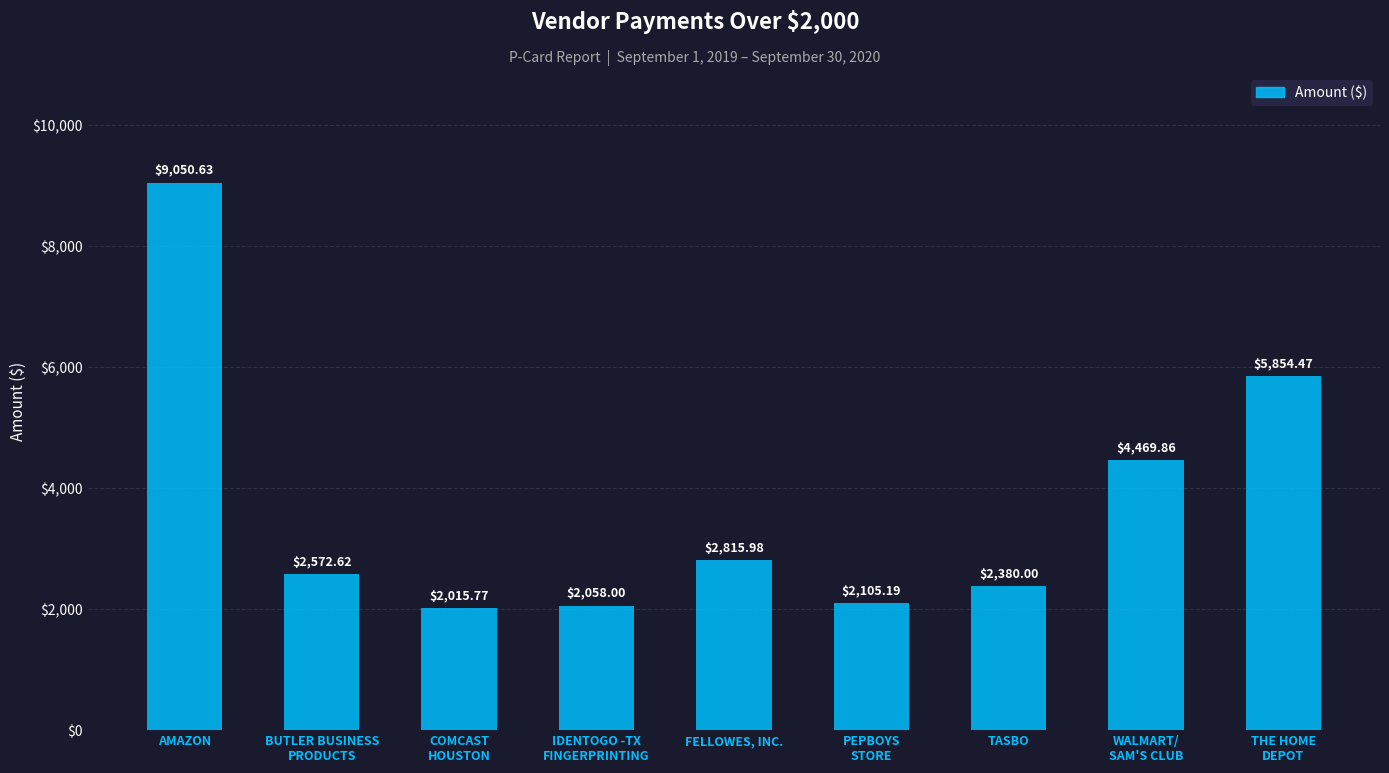

Reading left to right, list all the values displayed in this chart.

9050.6	2572.6	2015.8	2058.0	2816.0	2105.2	2380.0	4469.9	5854.5